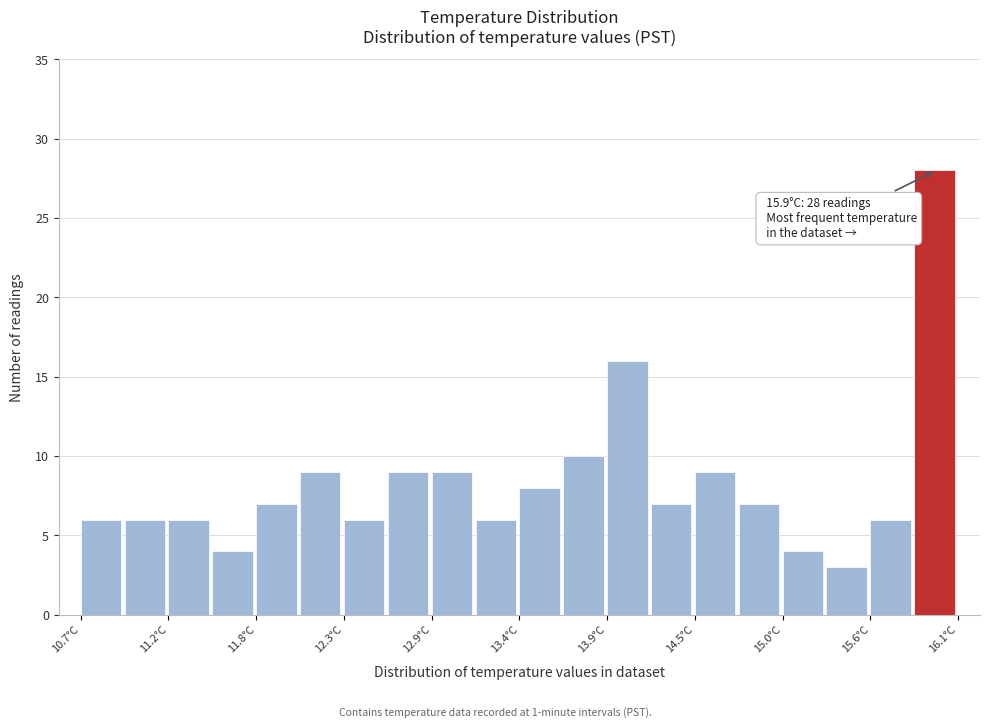

Around what value on the x-axis is the tallest bar? Give the approximate position of its centre, as read against the axis.

16.0